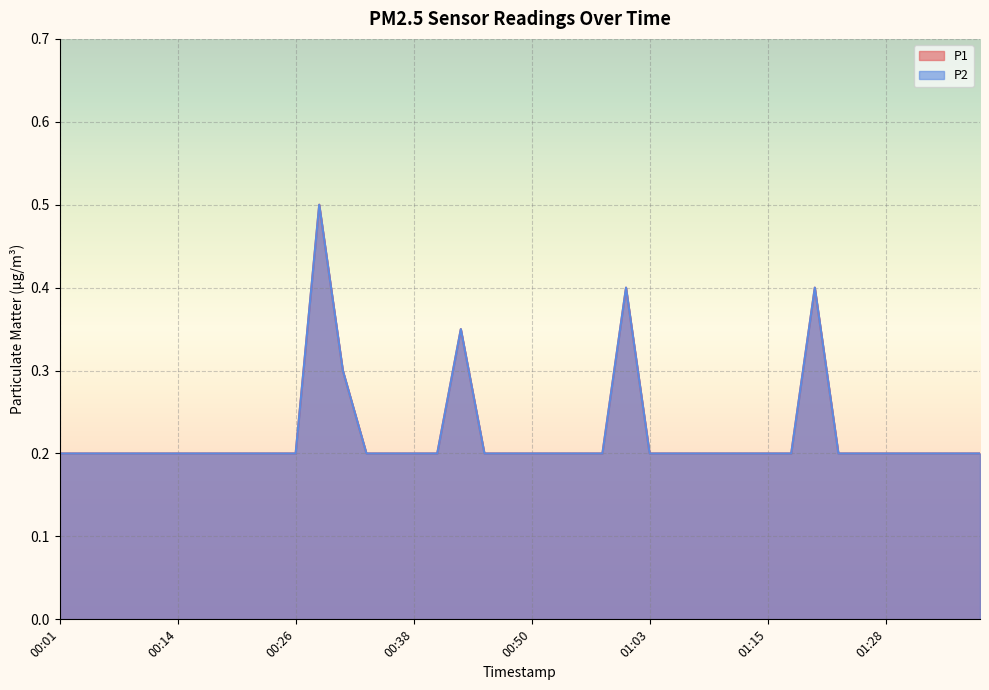

Reading left to right, what are all the values shown in this chart?

P1: 00:01=0.2	00:04=0.2	00:06=0.2	00:09=0.2	00:11=0.2	00:14=0.2	00:16=0.2	00:19=0.2	00:21=0.2	00:23=0.2	00:26=0.2	00:28=0.5	00:31=0.3	00:33=0.2	00:36=0.2	00:38=0.2	00:41=0.2	00:43=0.3	00:46=0.2	00:48=0.2	00:50=0.2	00:53=0.2	00:55=0.2	00:58=0.2	01:00=0.4	01:03=0.2	01:05=0.2	01:08=0.2	01:10=0.2	01:13=0.2	01:15=0.2	01:18=0.2	01:20=0.4	01:23=0.2	01:26=0.2	01:28=0.2	01:31=0.2	01:33=0.2	01:36=0.2	01:38=0.2
P2: 00:01=0.2	00:04=0.2	00:06=0.2	00:09=0.2	00:11=0.2	00:14=0.2	00:16=0.2	00:19=0.2	00:21=0.2	00:23=0.2	00:26=0.2	00:28=0.5	00:31=0.3	00:33=0.2	00:36=0.2	00:38=0.2	00:41=0.2	00:43=0.3	00:46=0.2	00:48=0.2	00:50=0.2	00:53=0.2	00:55=0.2	00:58=0.2	01:00=0.4	01:03=0.2	01:05=0.2	01:08=0.2	01:10=0.2	01:13=0.2	01:15=0.2	01:18=0.2	01:20=0.4	01:23=0.2	01:26=0.2	01:28=0.2	01:31=0.2	01:33=0.2	01:36=0.2	01:38=0.2